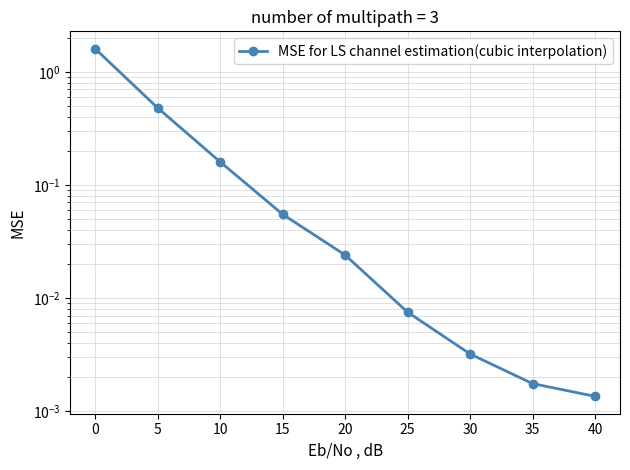

Reading right to left, list all the values displayed in this chart.

0.0	0.0	0.0	0.0	0.0	0.1	0.2	0.5	1.6